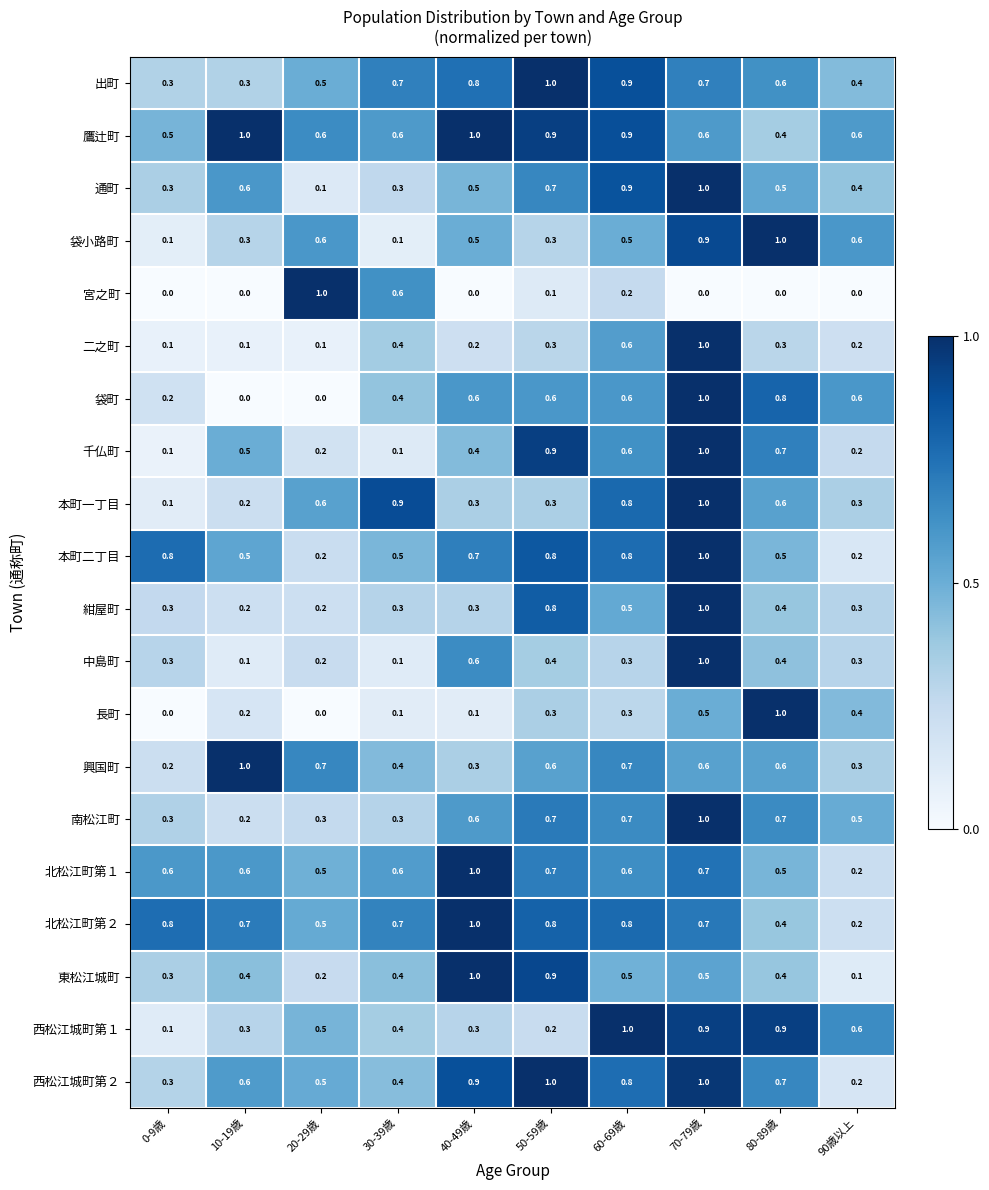

What is the total value across all series at 20-29歳?

7.5